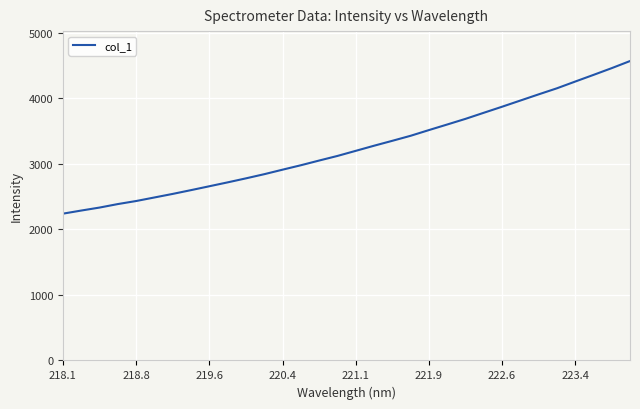

What is the difference between the maximum and minimum values?

2327.6